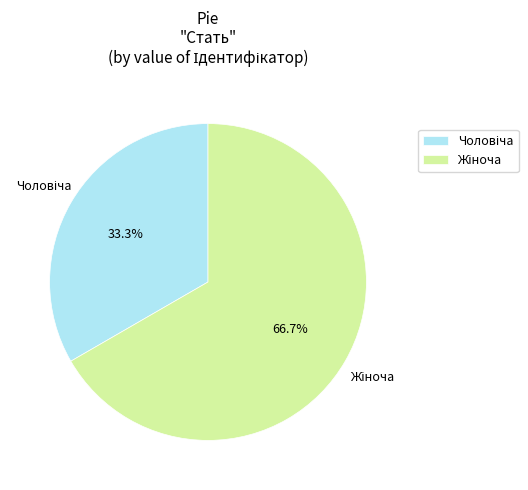

Does any single category account for the majority?

Yes